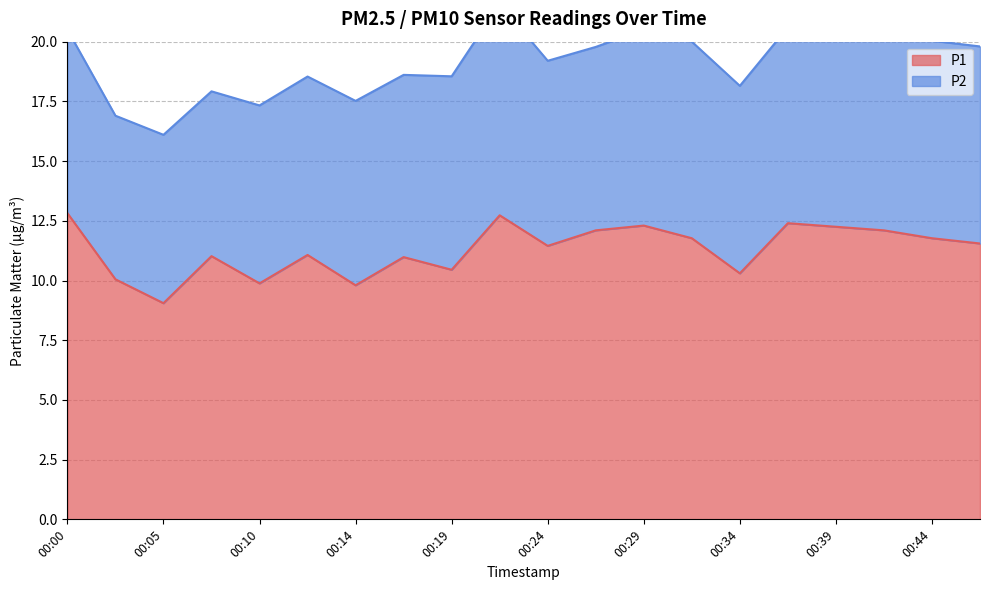

What is the sum of all values?

225.8